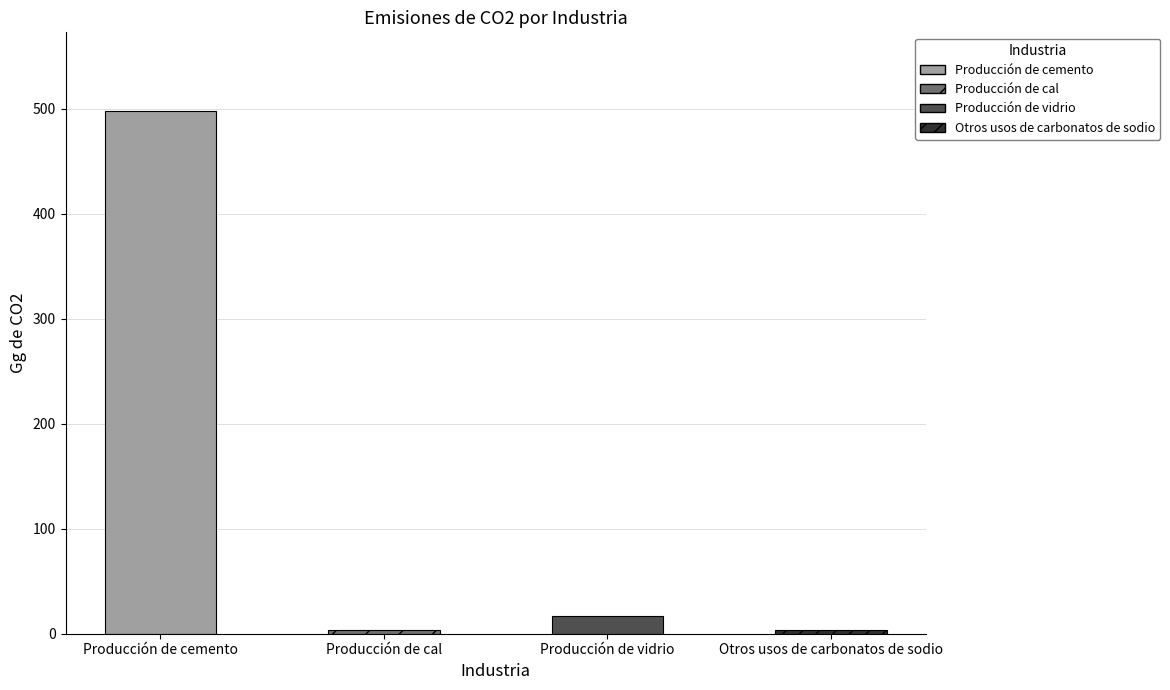

What is the label of the 1st bar from the left?

Producción de cemento